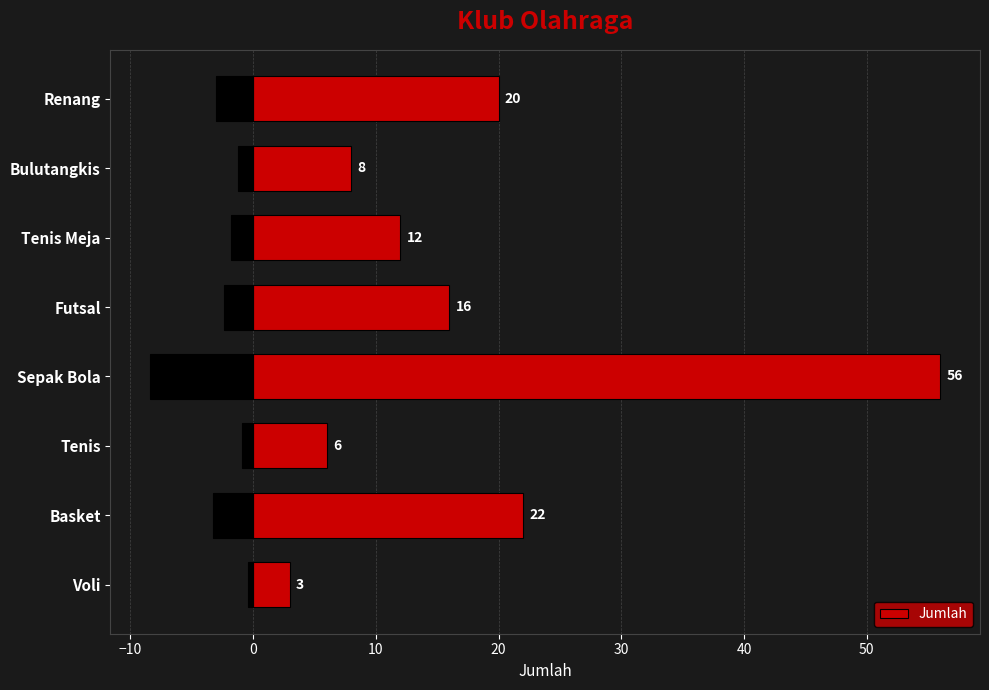

What is the difference between the maximum and minimum values?

53